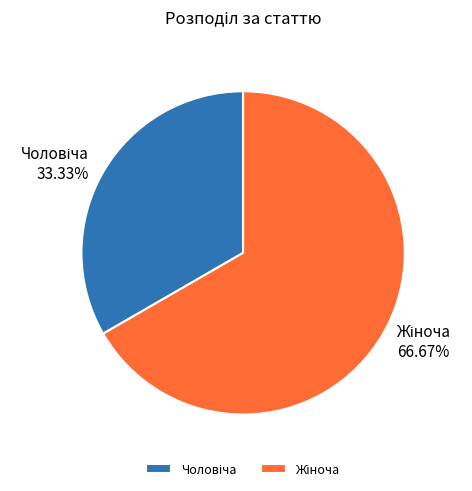

Is there any slice that represents more than half of the pie?

Yes